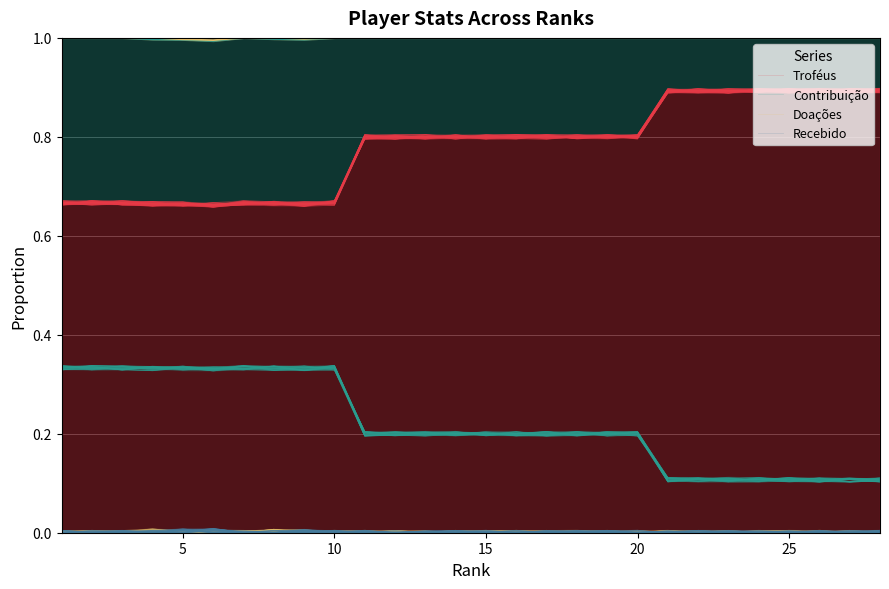

What are all the series names shown in the legend?

Troféus, Contribuição, Doações, Recebido